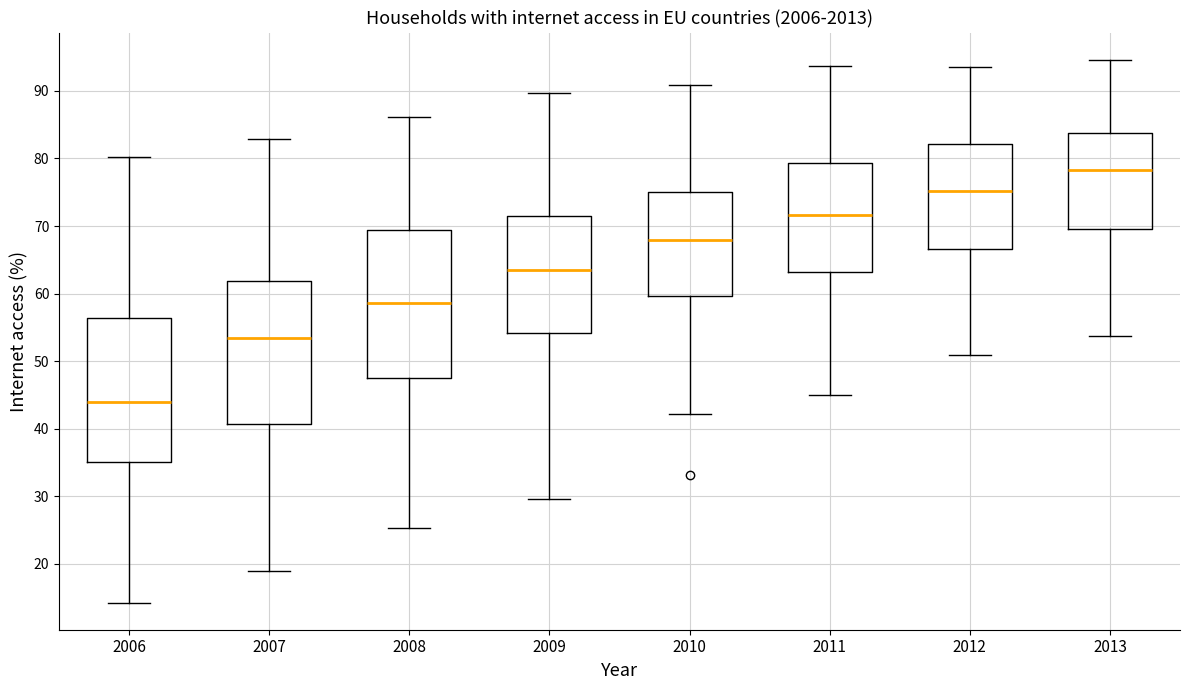

Where is the upper edge of the box at x = 2013 on the y-axis? The values are not printed on the chart, so give them approximately, as read against the axis.

84